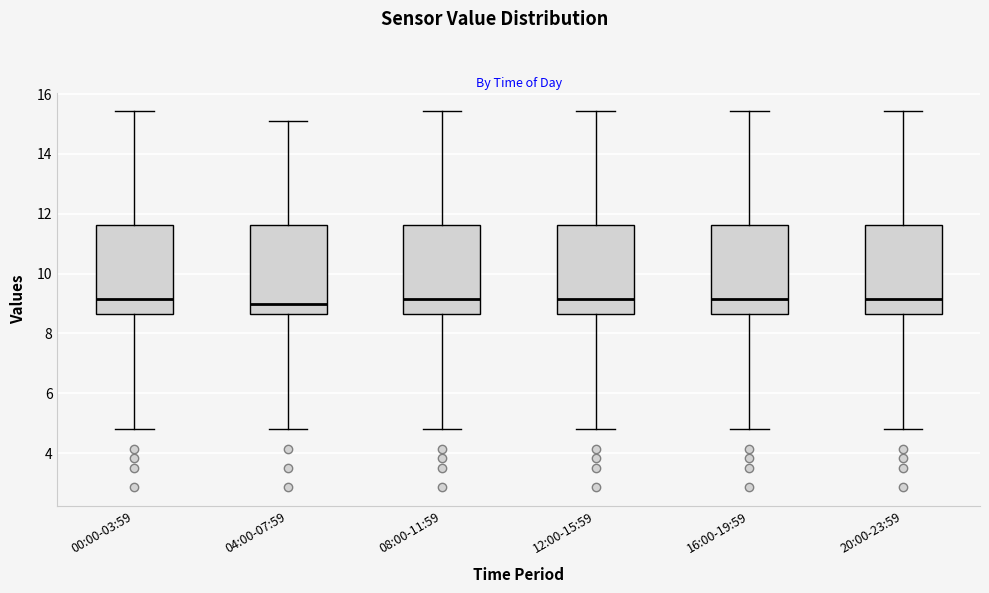

Reading left to right, transcribe this box plot: for each box, give where its median line is, the range the box spans, and where its two whiskers end, as read against the y-axis. The values are not printed on the chart, so give them approximately, as read against the axis.

00:00-03:59: median 9.2, box 8.6 to 11.6, whiskers 4.8 to 15.4
04:00-07:59: median 9.0, box 8.6 to 11.6, whiskers 4.8 to 15.2
08:00-11:59: median 9.2, box 8.6 to 11.6, whiskers 4.8 to 15.4
12:00-15:59: median 9.2, box 8.6 to 11.6, whiskers 4.8 to 15.4
16:00-19:59: median 9.2, box 8.6 to 11.6, whiskers 4.8 to 15.4
20:00-23:59: median 9.2, box 8.6 to 11.6, whiskers 4.8 to 15.4